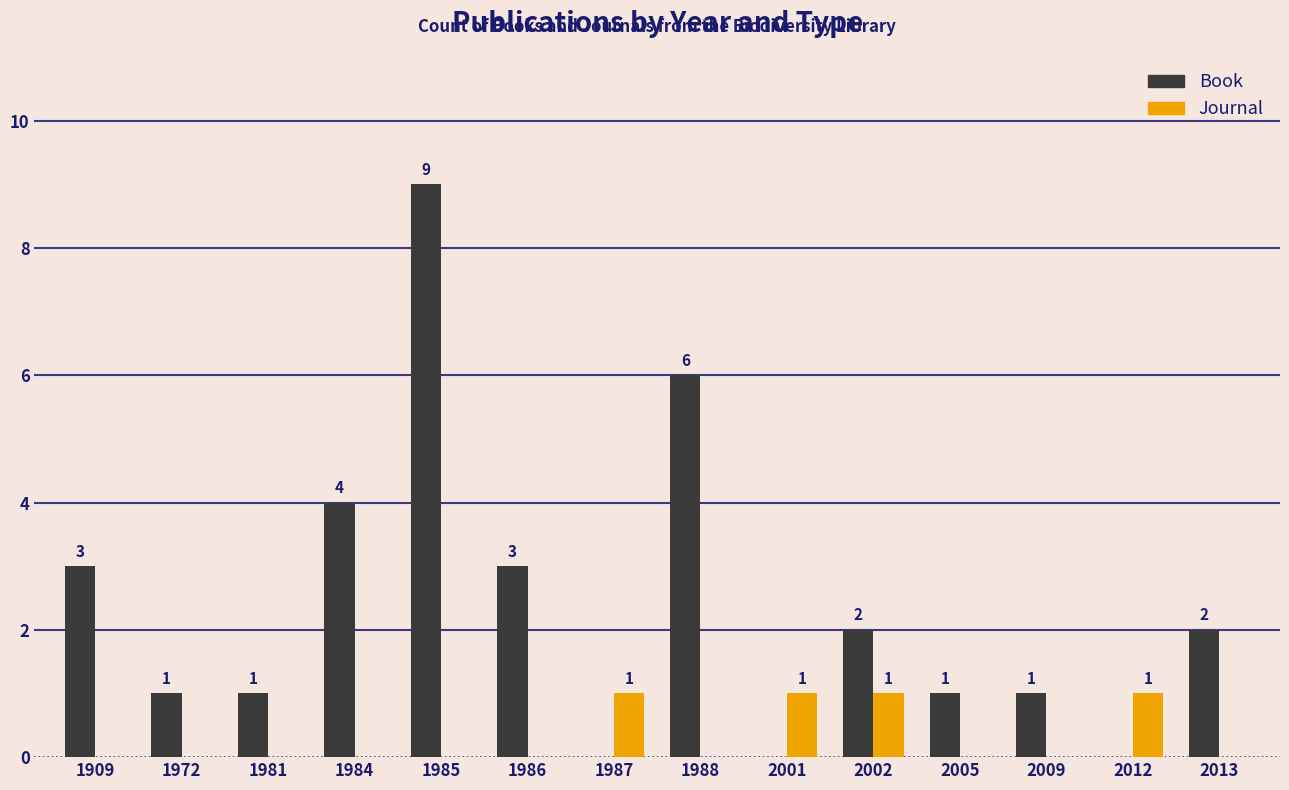

Where is Book nearest to the value 4?

1984